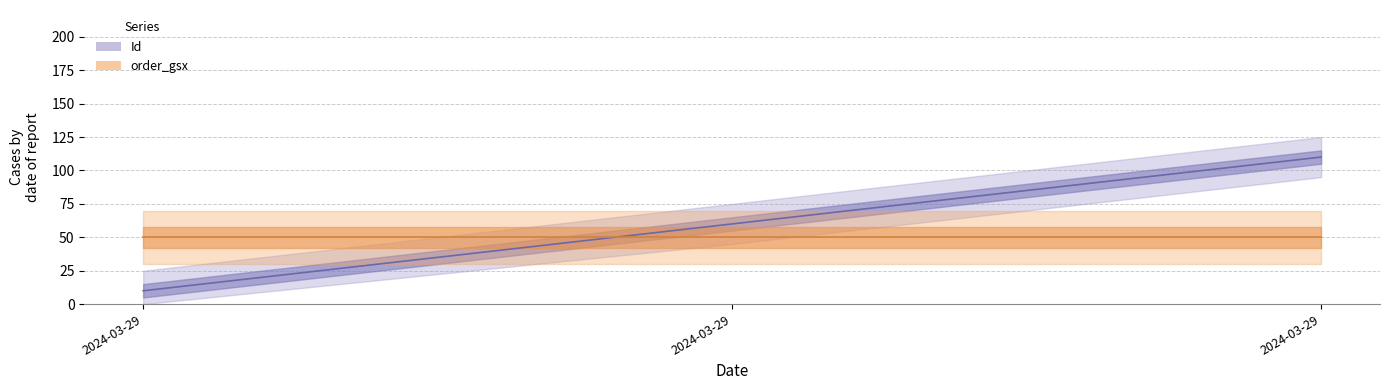

What is the value of the 1st point from the left?

10.0